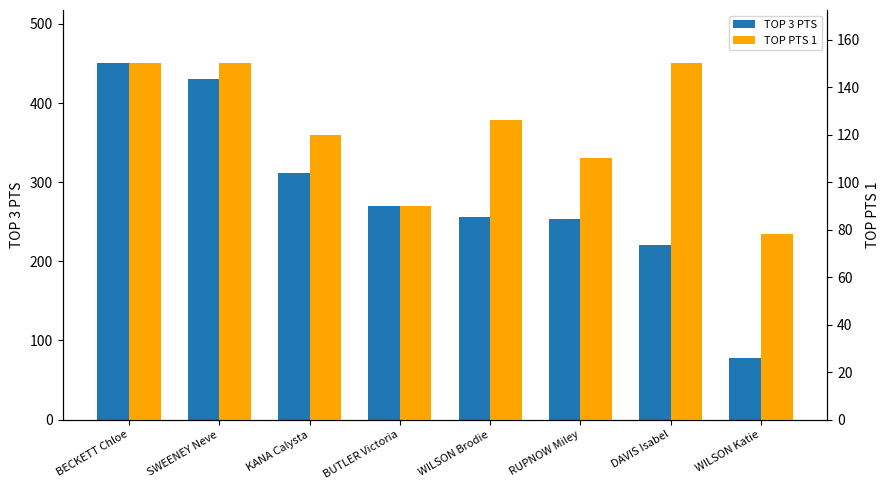

Rank the series by their maximum value, from highest to lowest.

TOP 3 PTS, TOP PTS 1